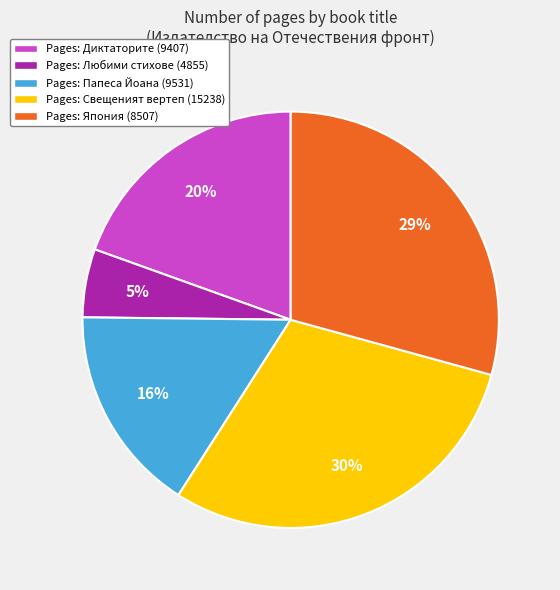

True or false: Pages: Свещеният вертеп (15238) accounts for 16% of the total.

False